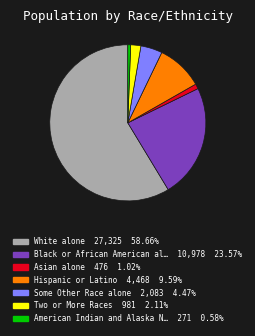

How many slices are in this pie chart?

7